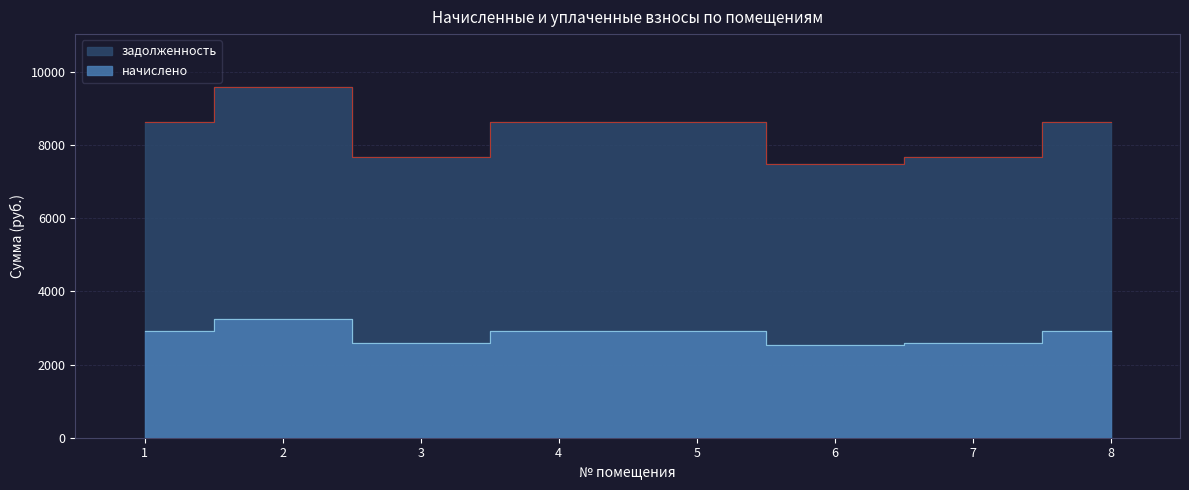

True or false: задолженность and начислено cross at least once.

False